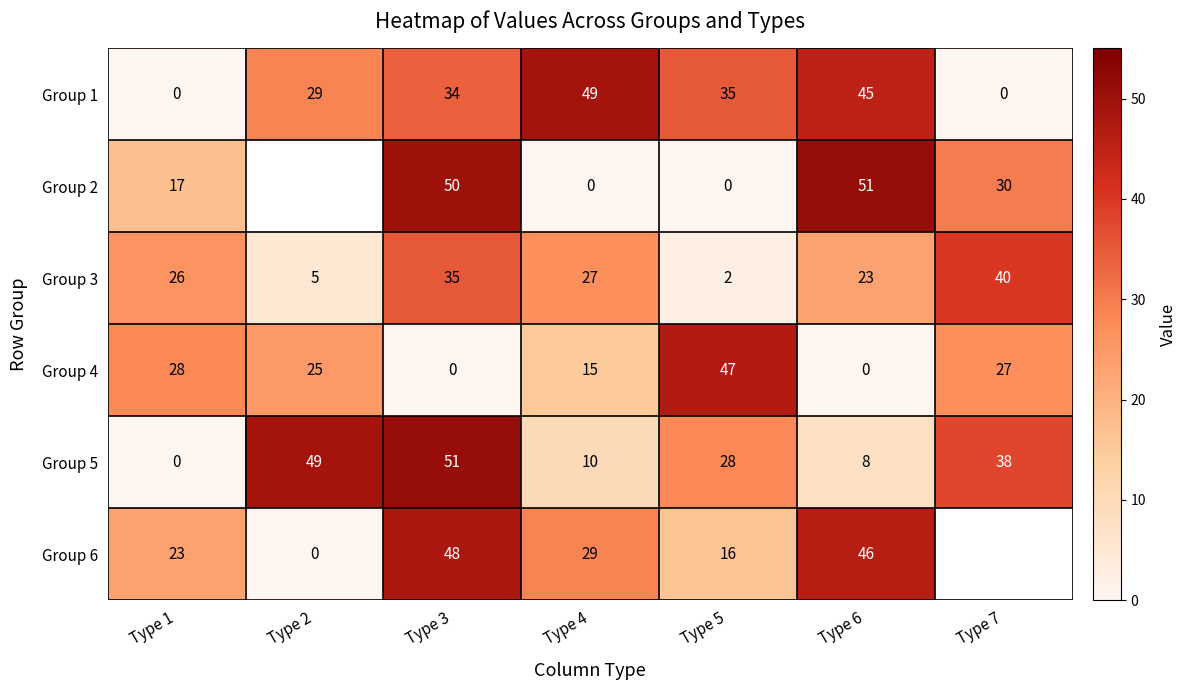

List the labels in order of Group 5 value, largest first.

Type 3, Type 2, Type 7, Type 5, Type 4, Type 6, Type 1